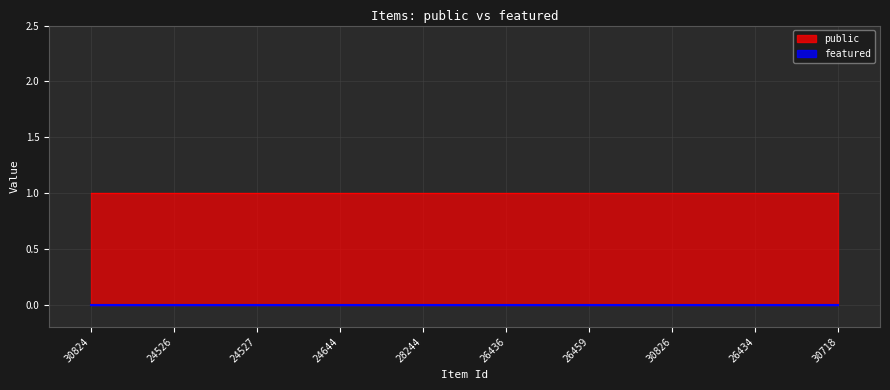

Is it true that featured equals 0 at 24526?

True